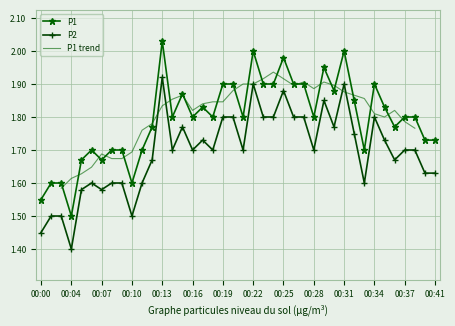

True or false: P2 has more than 0 interior local peaks.

True